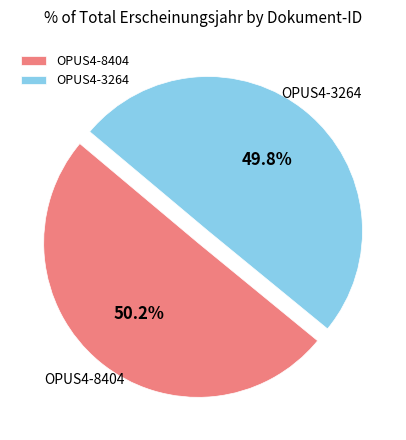

To the nearest percent, what percentage of the pie is OPUS4-3264?

50%